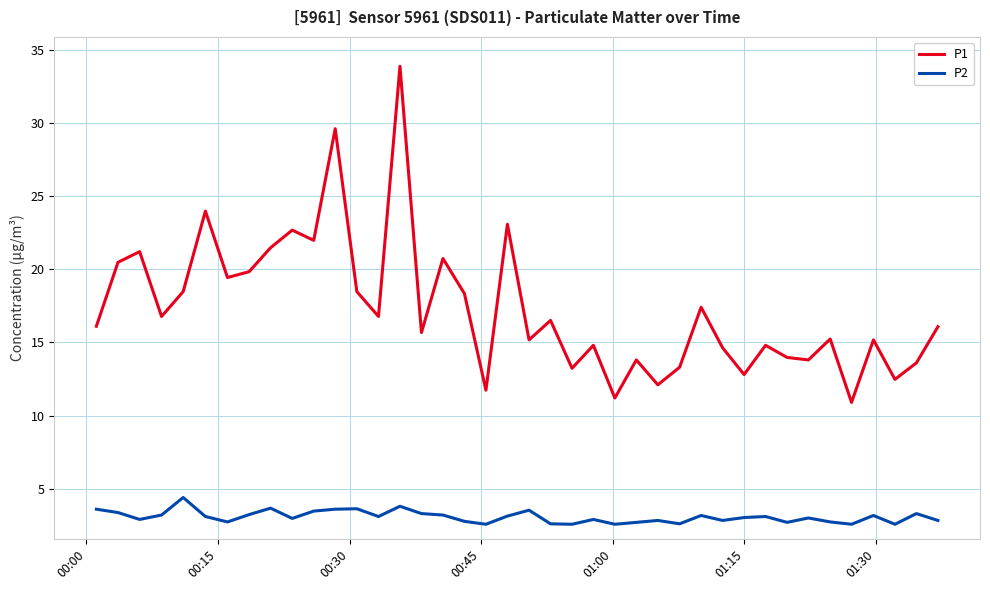

Rank the series by their maximum value, from lowest to highest.

P2, P1